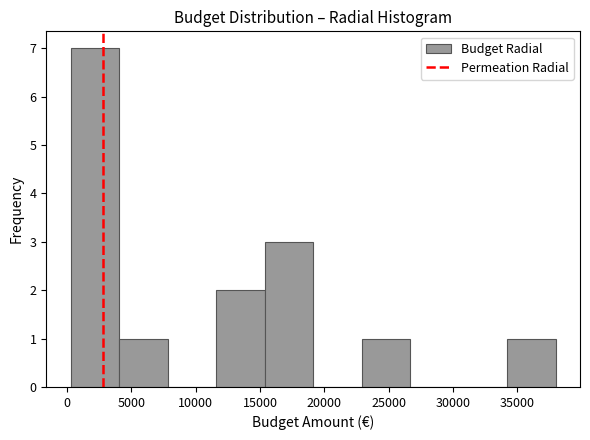

How tall is the bar that spans 34000 to 38000 on the x-axis? Neither the bar edges nor the heights are printed on the chart, so give them approximately, as read against the axes.

1